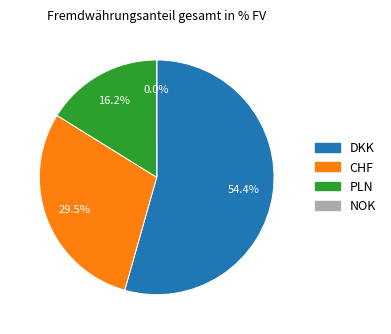

Which category has the biggest portion of the pie?

DKK